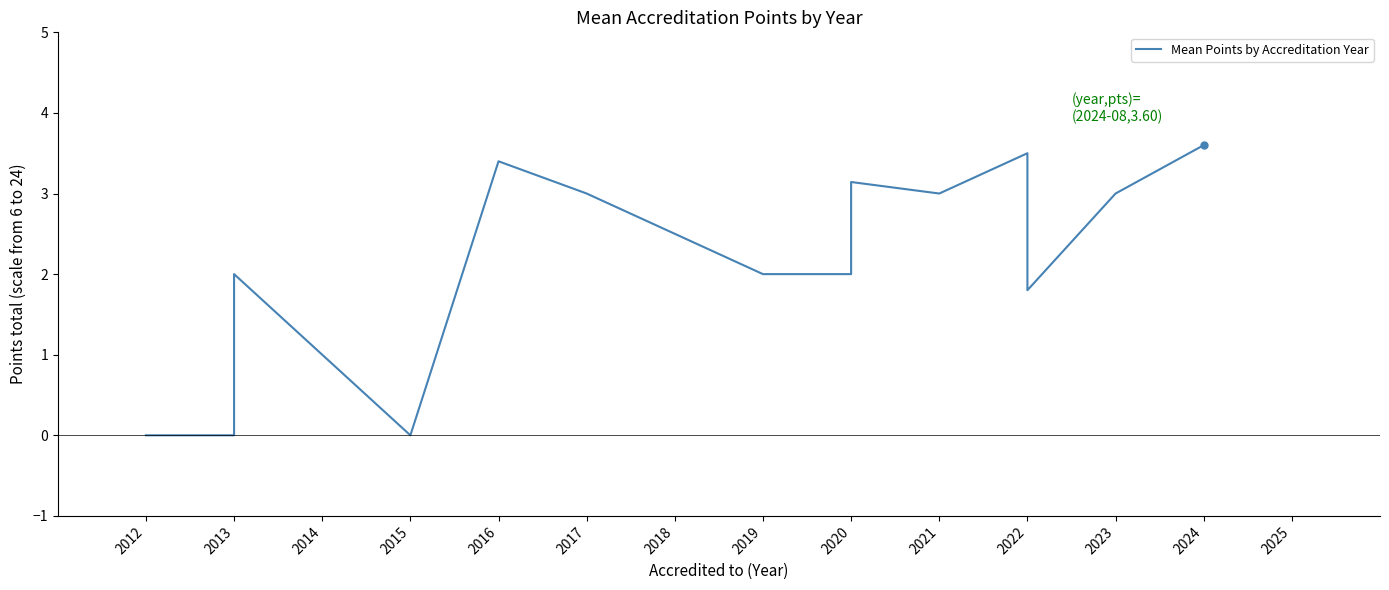

Between 2019 and 2012, which is larger?

2019